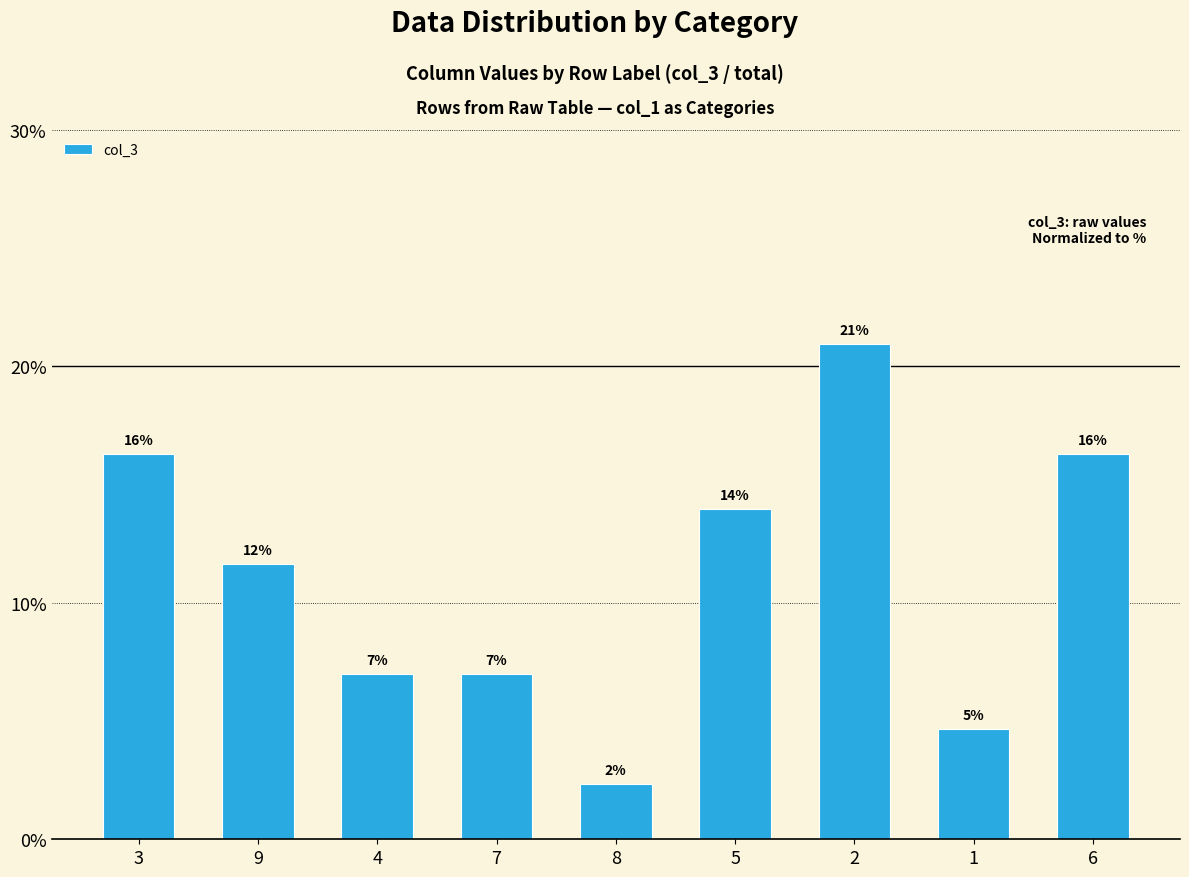

How many bars are there in total?

9